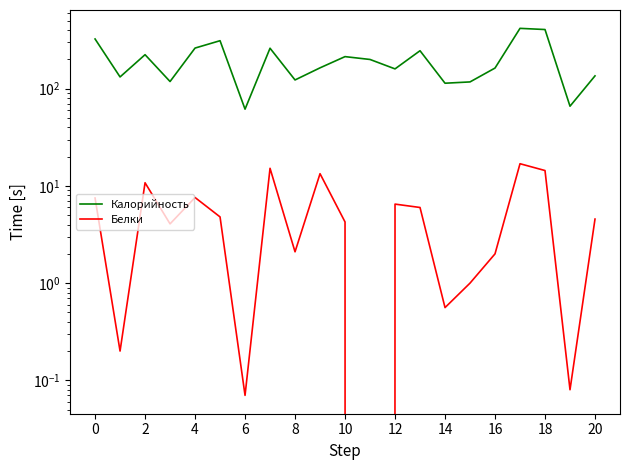

How many data points does each series have?

21